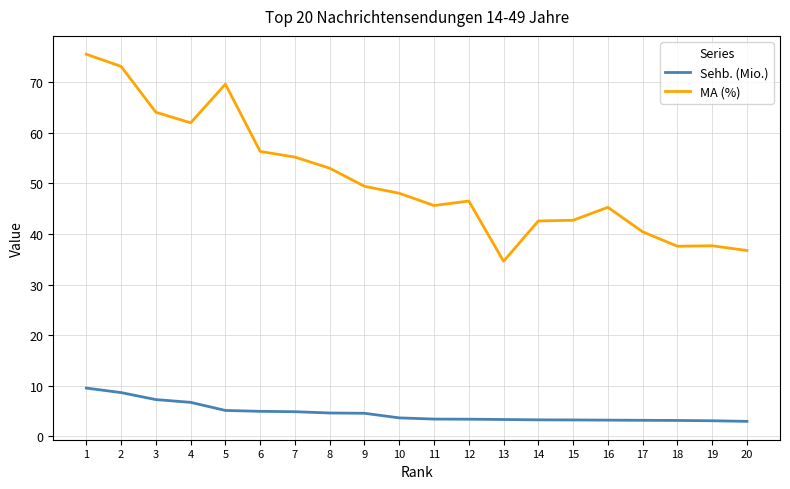

Where is the first local maximum for MA (%)?

5